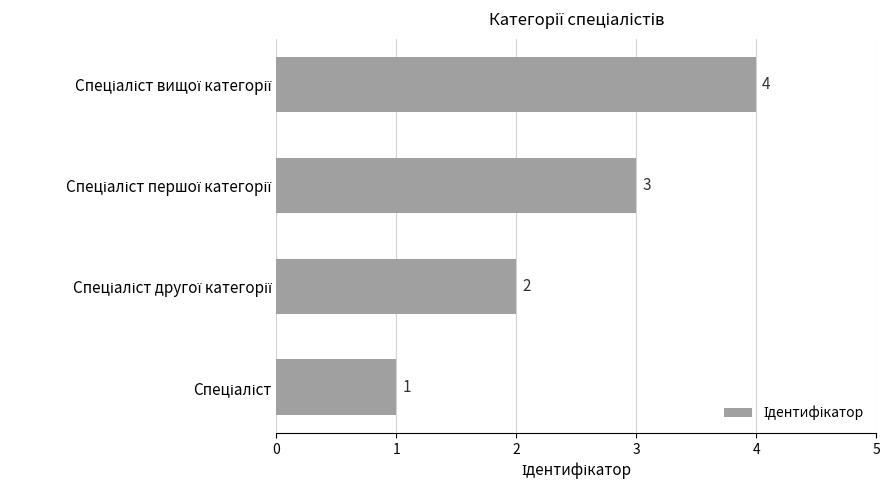

What is the sum of all values?

10